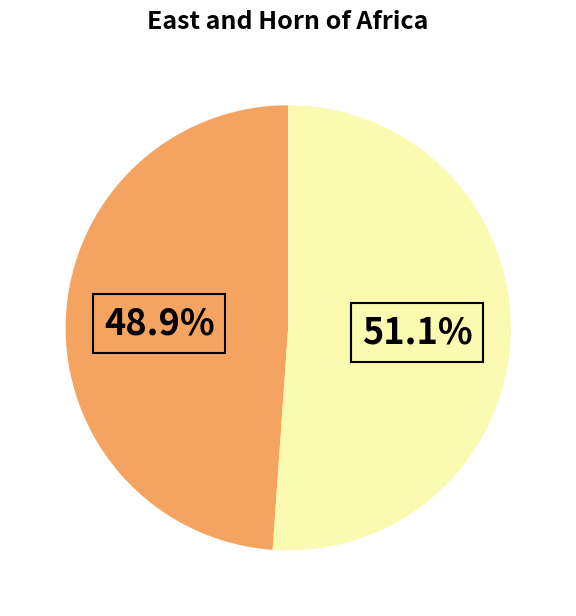

Does any single category account for the majority?

Yes